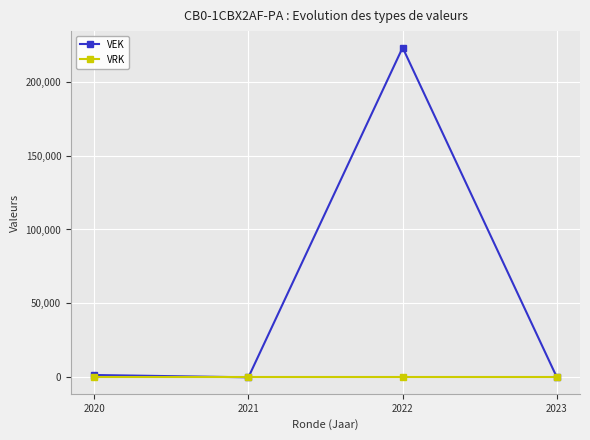

Which series has the widest spread of values?

VEK